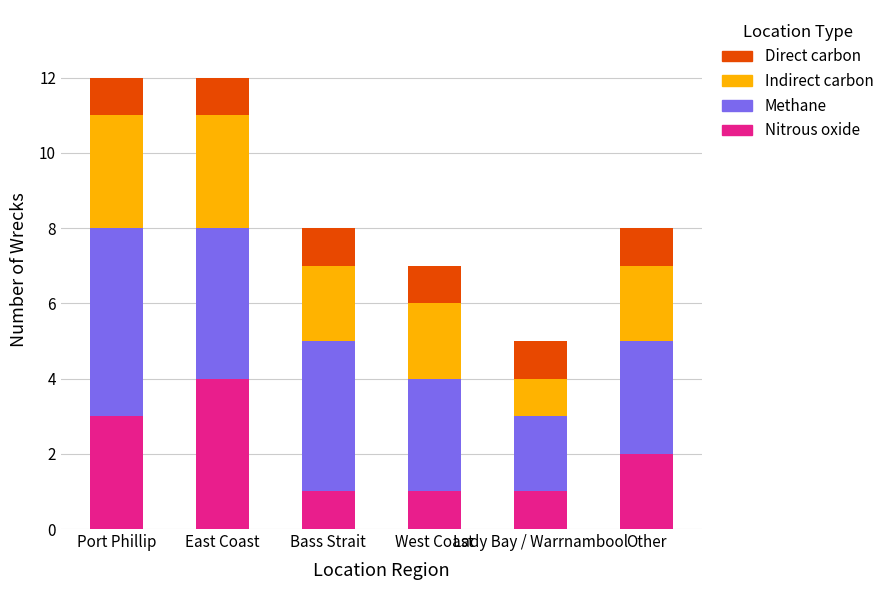

Does the chart contain stacked bars?

Yes